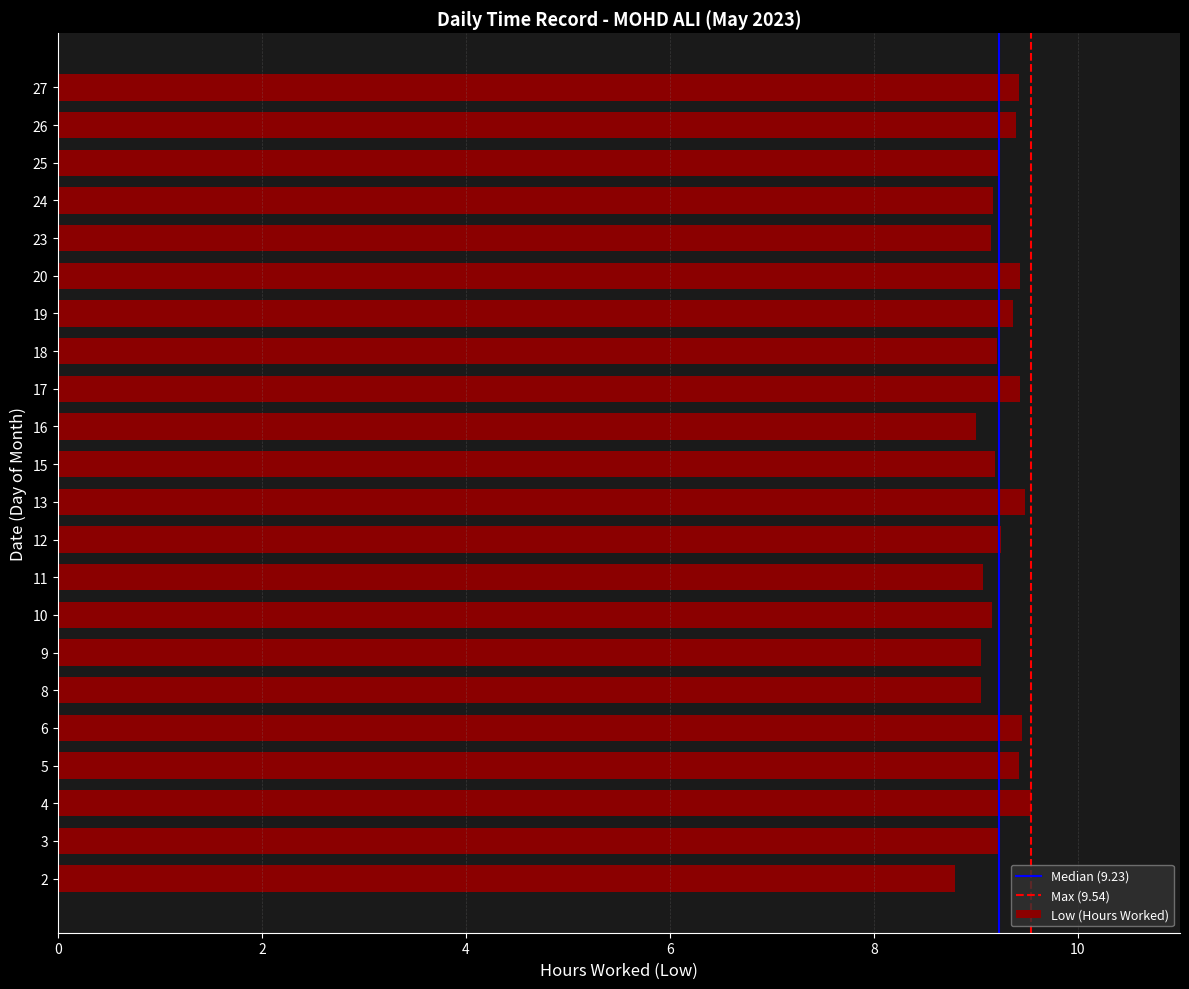

Between 15 and 27, which is larger?

27